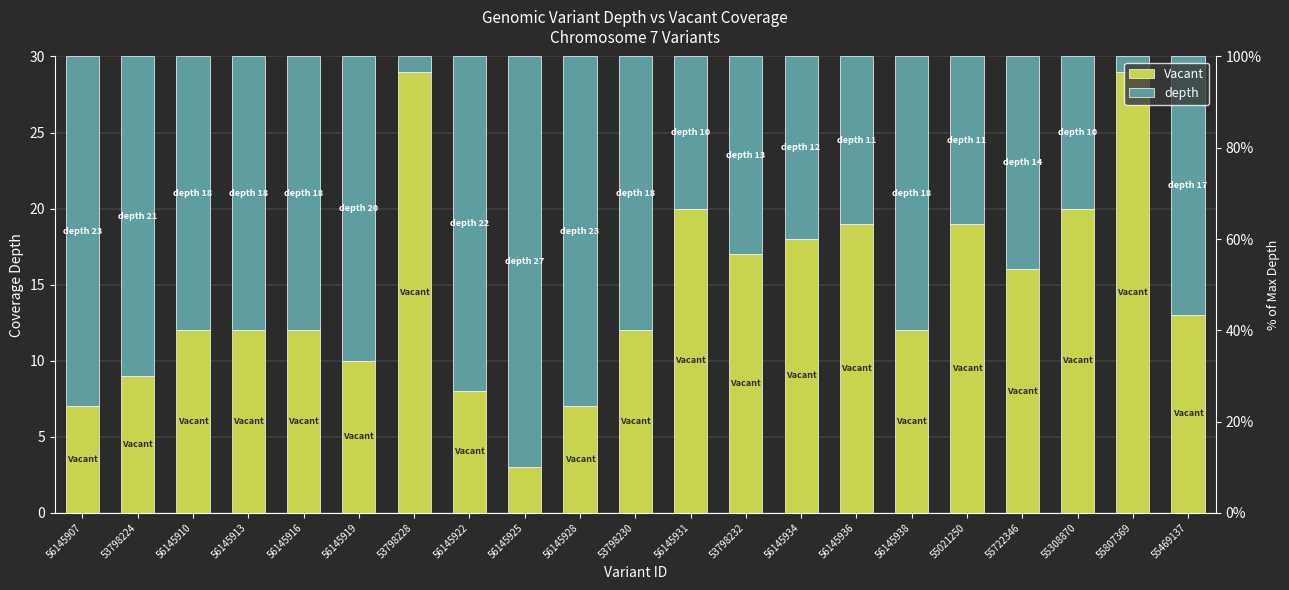

At which label does depth first exceed 18?

56145907